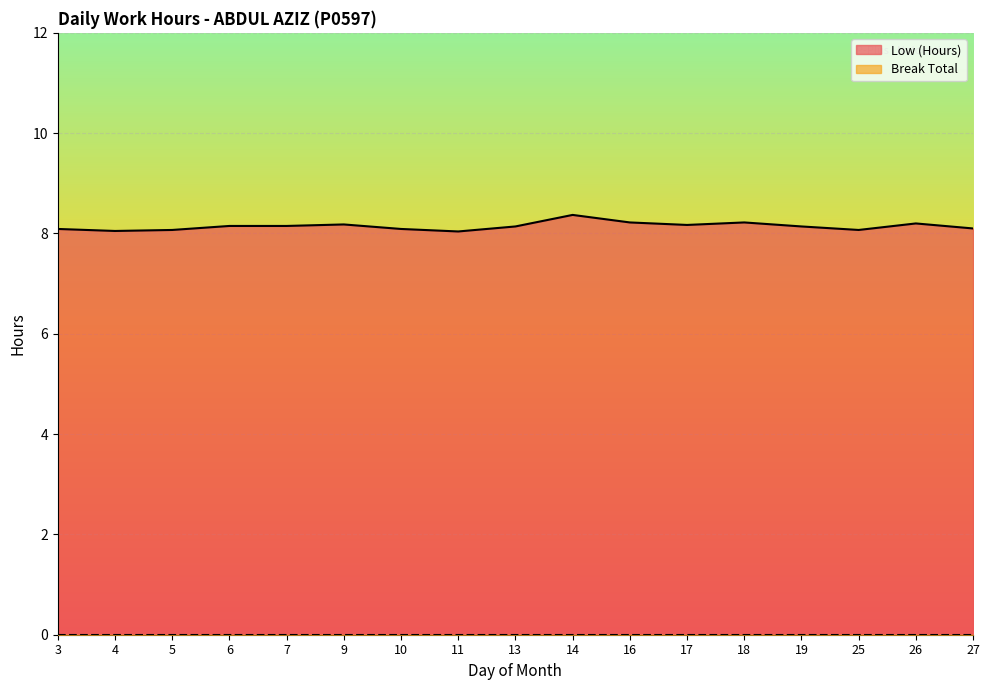

Rank the categories by value from highest to lowest.

14, 16, 18, 26, 9, 17, 6, 7, 13, 19, 27, 3, 10, 5, 25, 4, 11